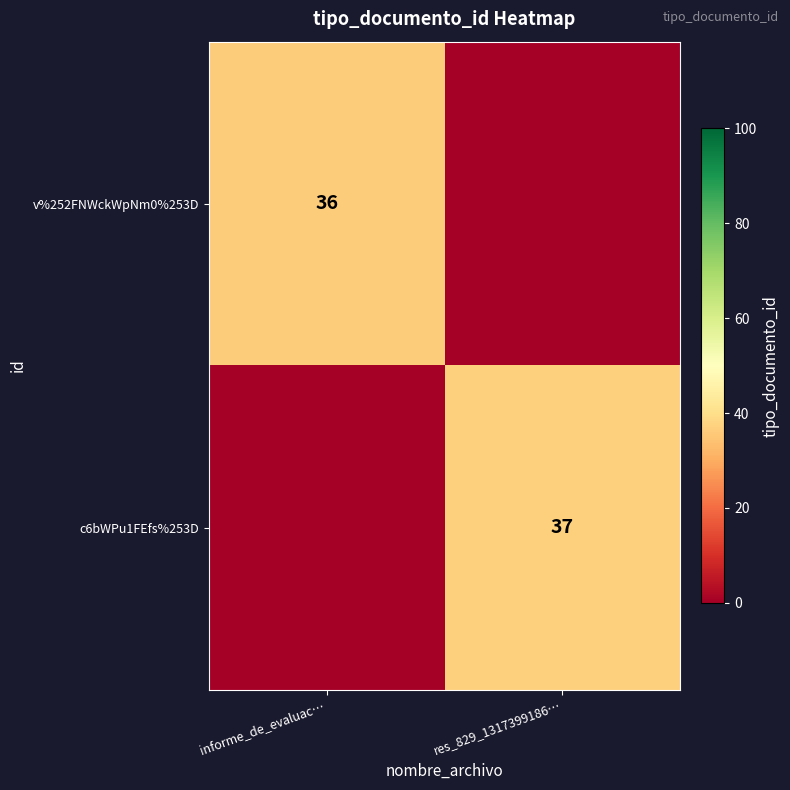

The v%252FNWckWpNm0%253D series shows 36 at informe_de_evaluac…. True or false?

True